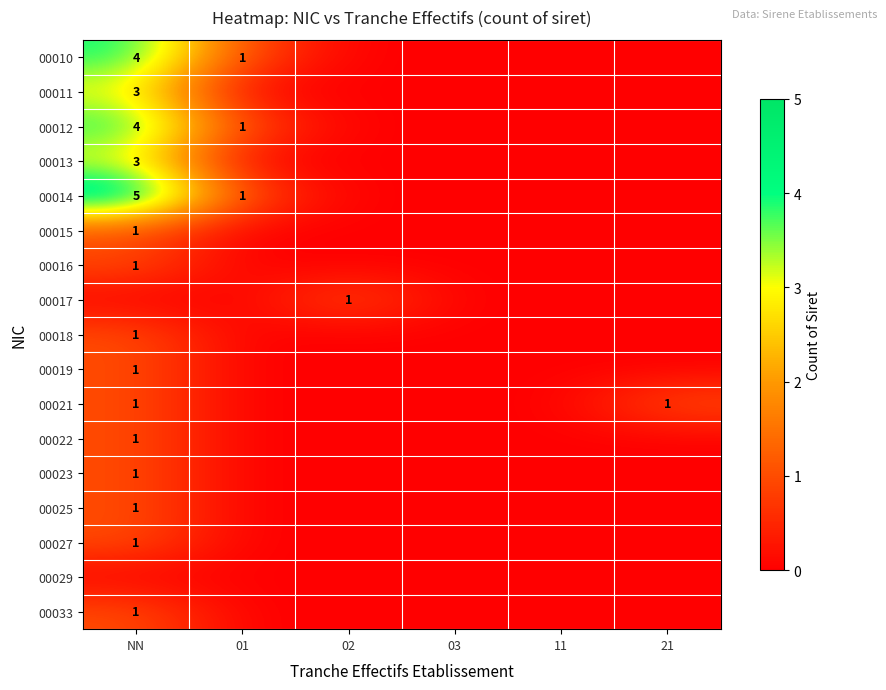

Is it true that 00023 equals 1 at NN?

True